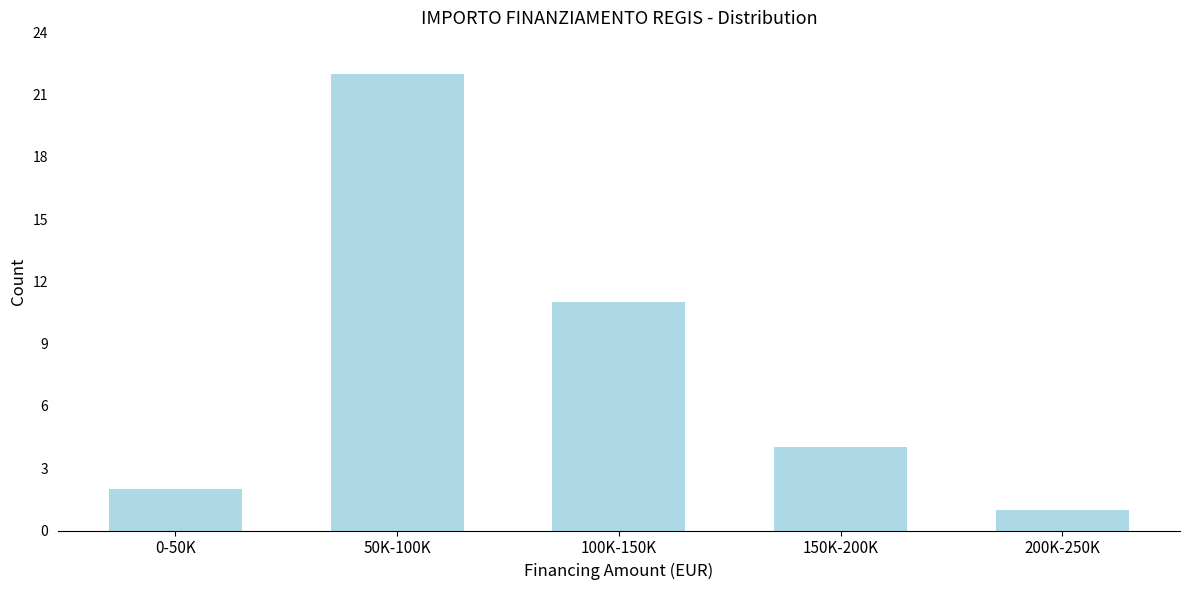

Reading left to right, what are all the values shown in this chart?

0-50K=2	50K-100K=22	100K-150K=11	150K-200K=4	200K-250K=1